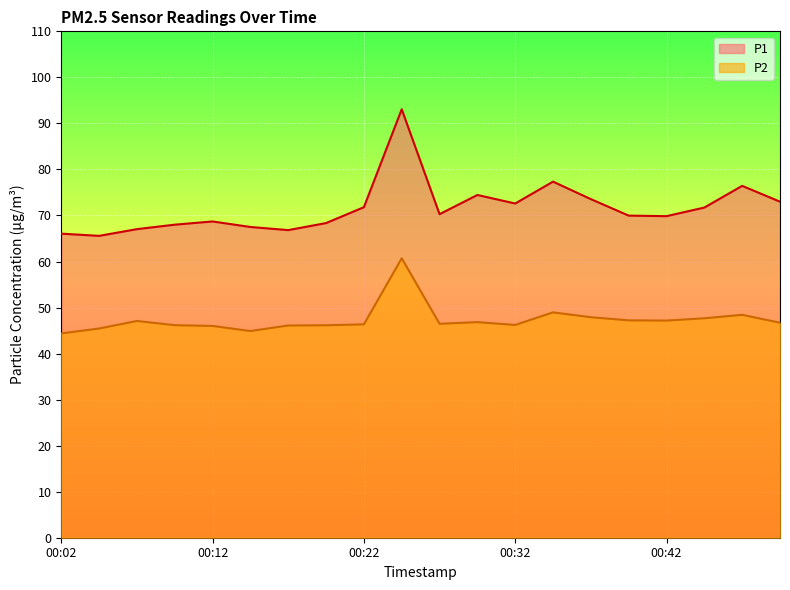

What are all the series names shown in the legend?

P1, P2